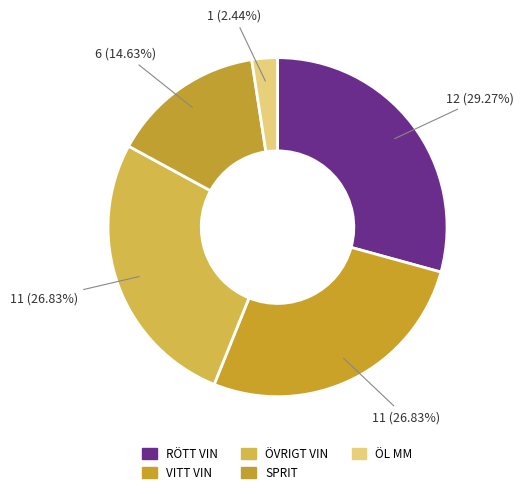

To the nearest percent, what is the average slice percentage?

20%